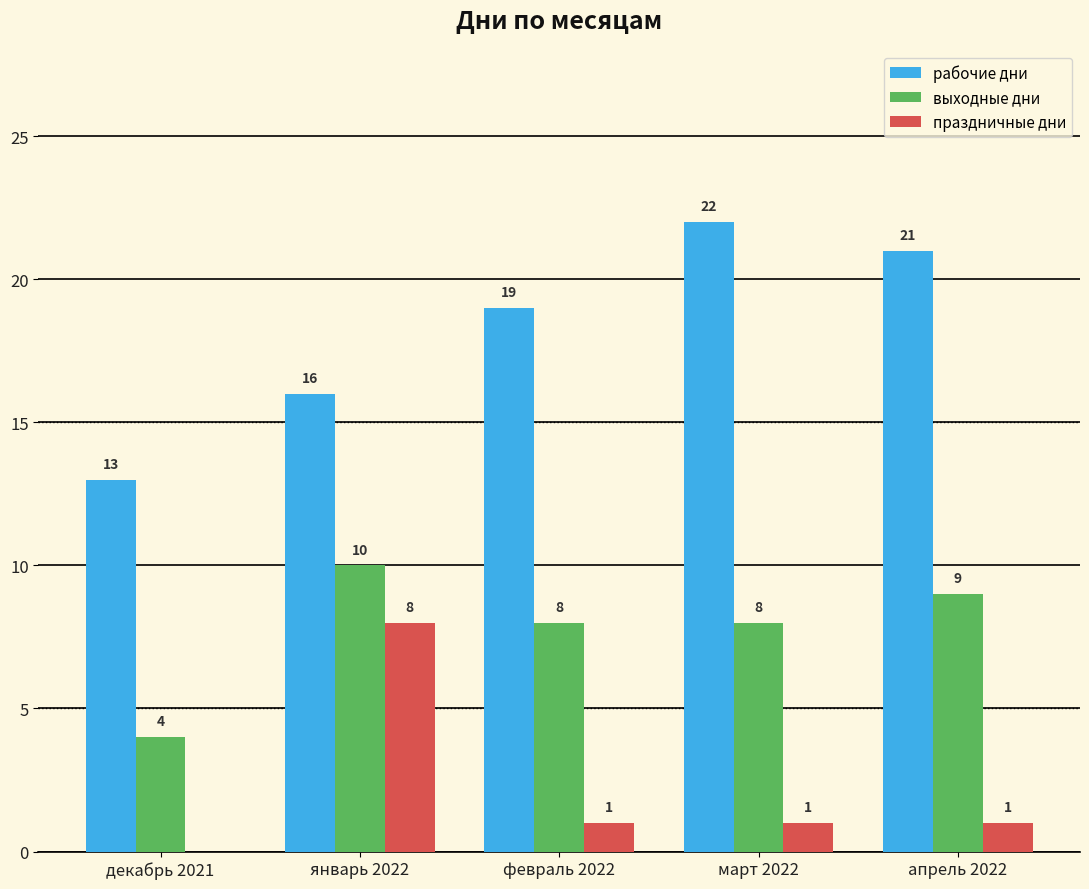

At which label is рабочие дни closest to 17?

январь 2022